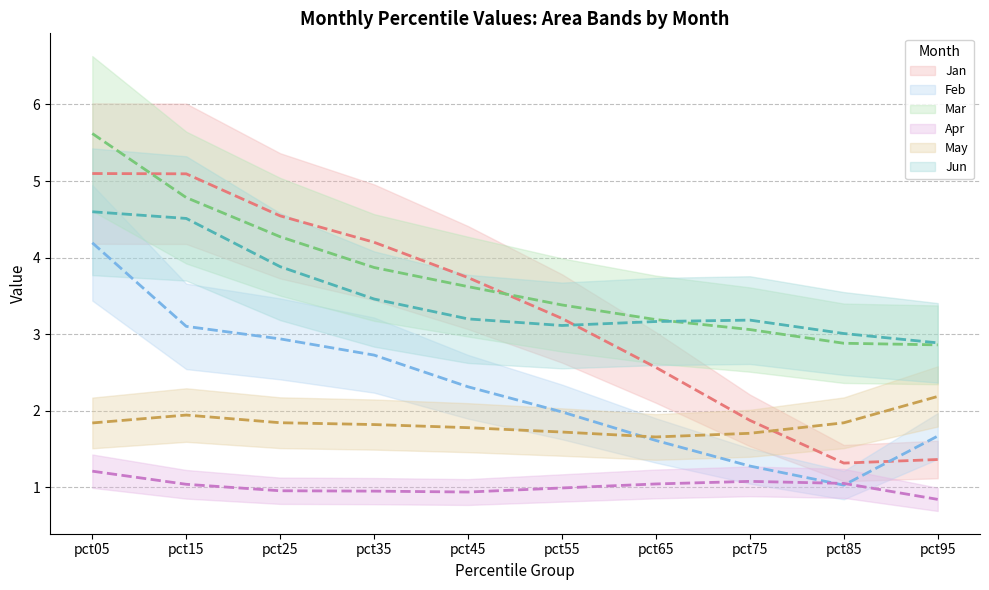

Reading left to right, extract all data points from this chart.

Jan: 5.1	5.1	4.5	4.2	3.7	3.2	2.6	1.9	1.3	1.4
Feb: 4.2	3.1	2.9	2.7	2.3	2.0	1.6	1.3	1.0	1.7
Mar: 5.6	4.8	4.3	3.9	3.6	3.4	3.2	3.1	2.9	2.9
Apr: 1.2	1.0	1.0	0.9	0.9	1.0	1.0	1.1	1.1	0.8
May: 1.8	1.9	1.8	1.8	1.8	1.7	1.7	1.7	1.8	2.2
Jun: 4.6	4.5	3.9	3.5	3.2	3.1	3.2	3.2	3.0	2.9